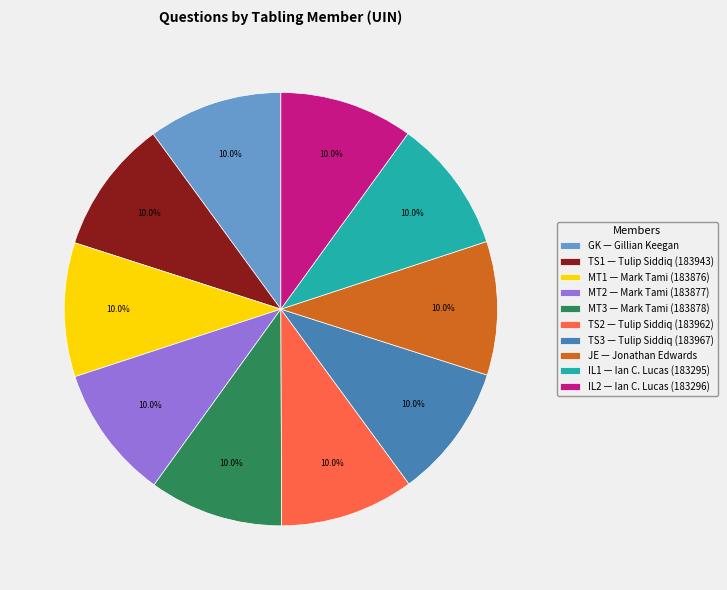

How many slices are in this pie chart?

10